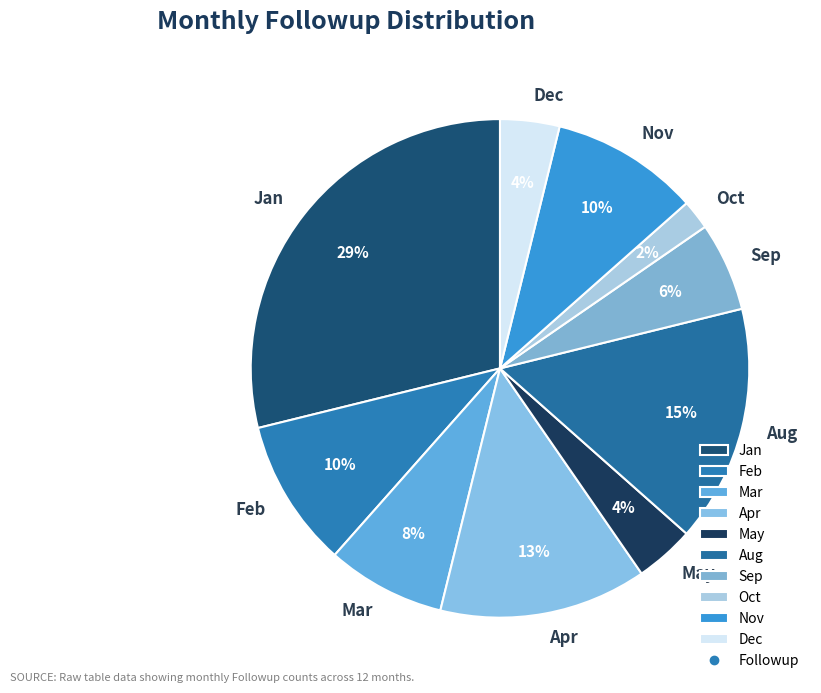

Is there any slice that represents more than half of the pie?

No